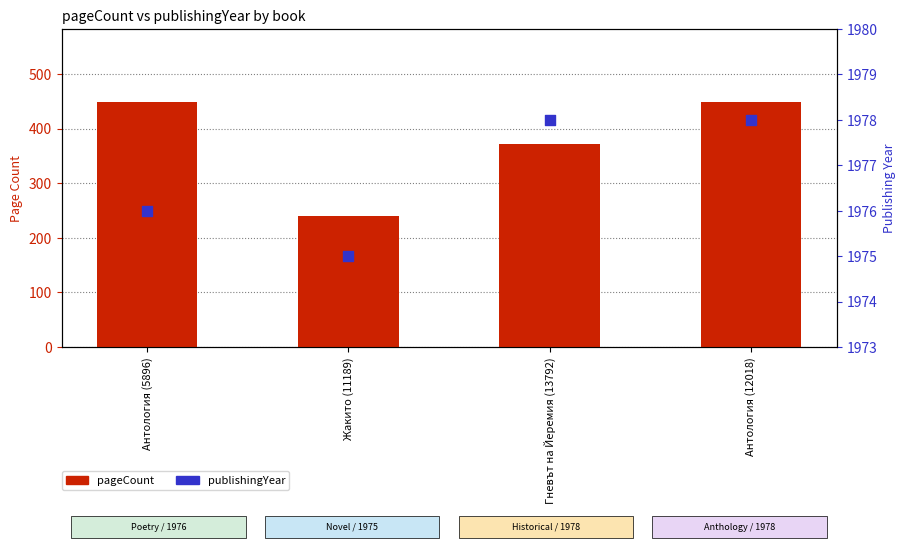

At which category is the sum across all series the highest?

Антология (12018)